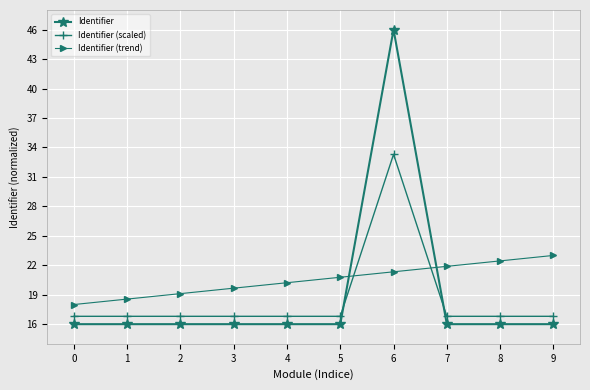

Reading right to left, what are all the values shown in this chart?

Identifier: 16.0	16.0	16.0	46.0	16.0	16.0	16.0	16.0	16.0	16.0
Identifier (scaled): 16.8	16.8	16.8	33.3	16.8	16.8	16.8	16.8	16.8	16.8
Identifier (trend): 23.0	22.4	21.9	21.3	20.8	20.2	19.7	19.1	18.6	18.0